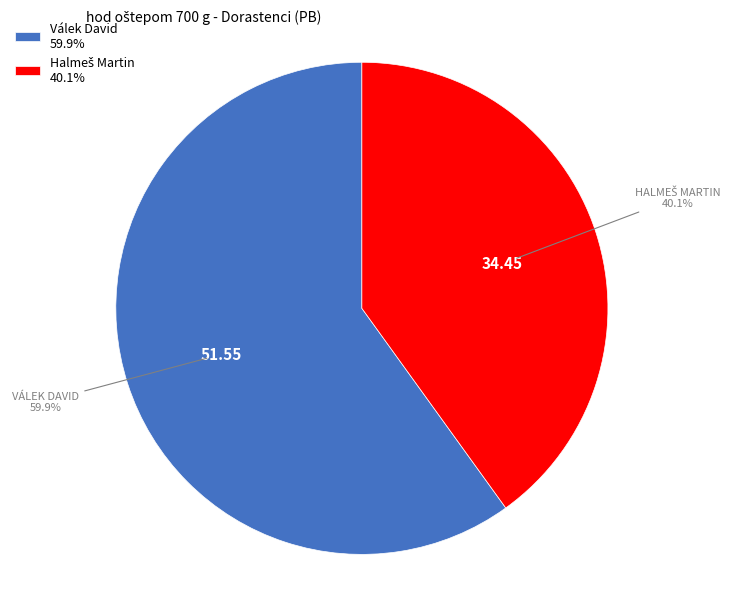

What portion of the pie excludes Válek David 59.9%?

40.1%